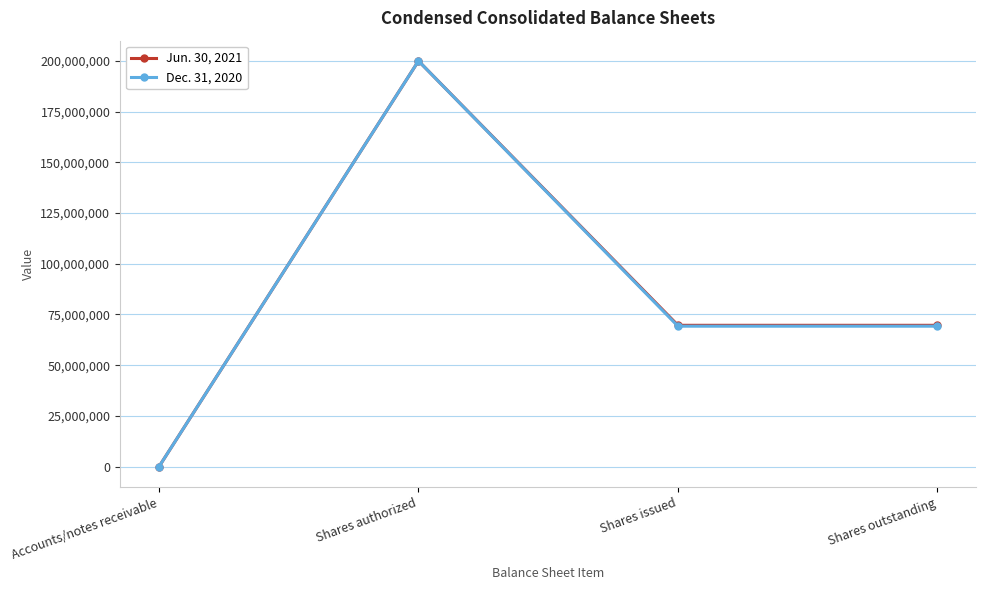

Count the Jun. 30, 2021 values in the range 69666667 to 200000000.

3